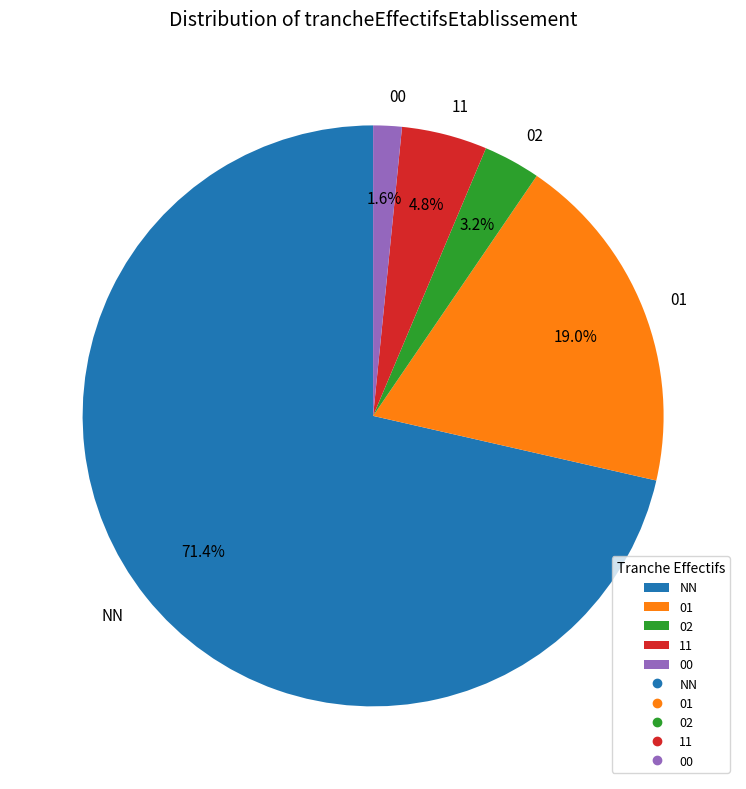

Does NN represent more than half of the total?

Yes